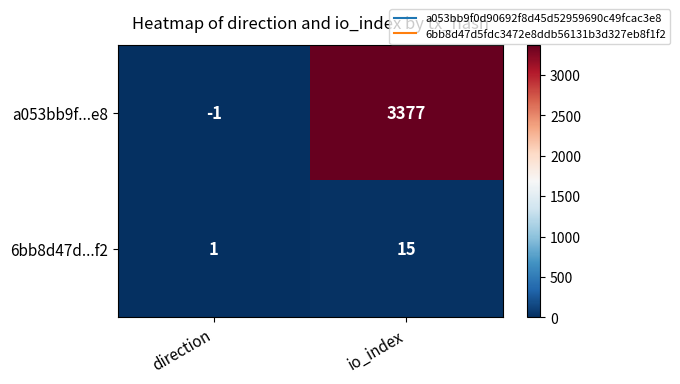

Reading right to left, what are all the values shown in this chart?

a053bb9f...e8: 3377	-1
6bb8d47d...f2: 15	1